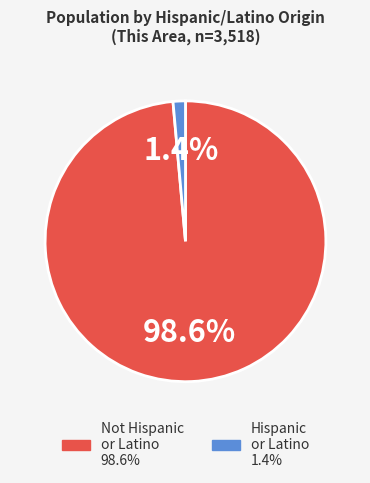

To the nearest percent, what is the difference between the largest and smallest slice percentages?

97%